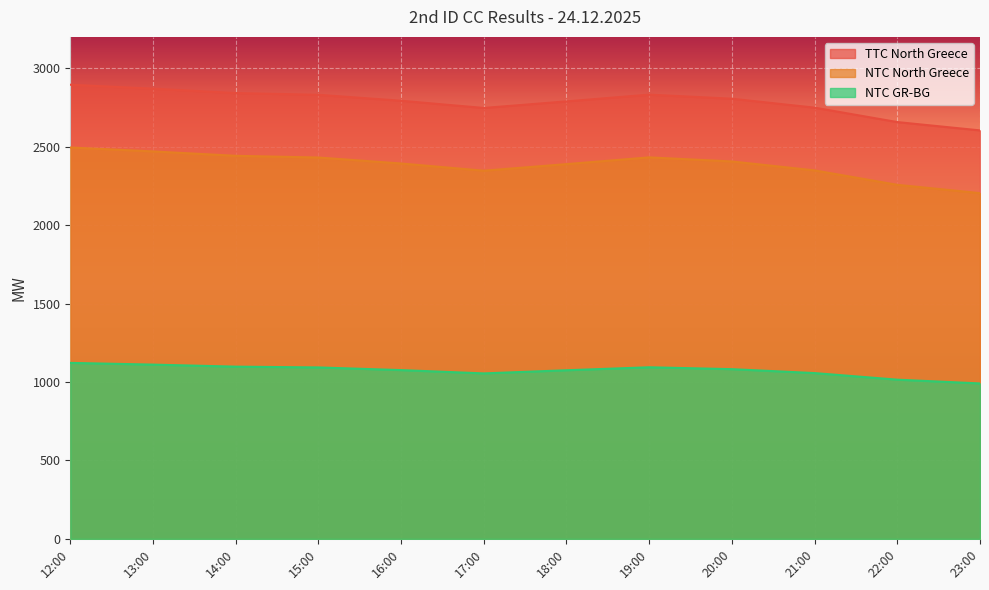

Between 13:00 and 20:00, which series saw the biggest shift?

TTC North Greece